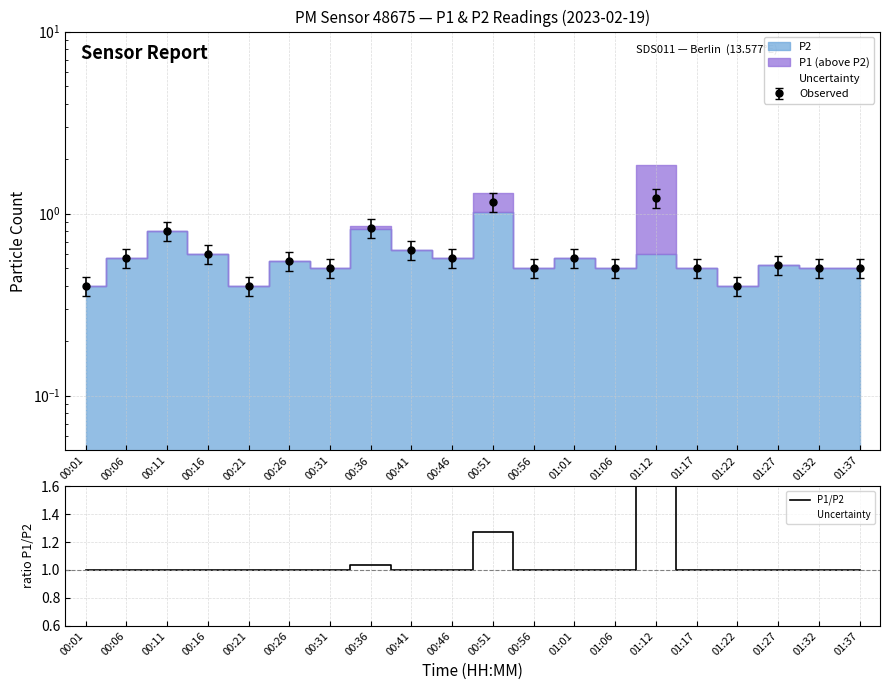

Approximately how many times larger is the value at 01:06 compared to 00:06?

1.0